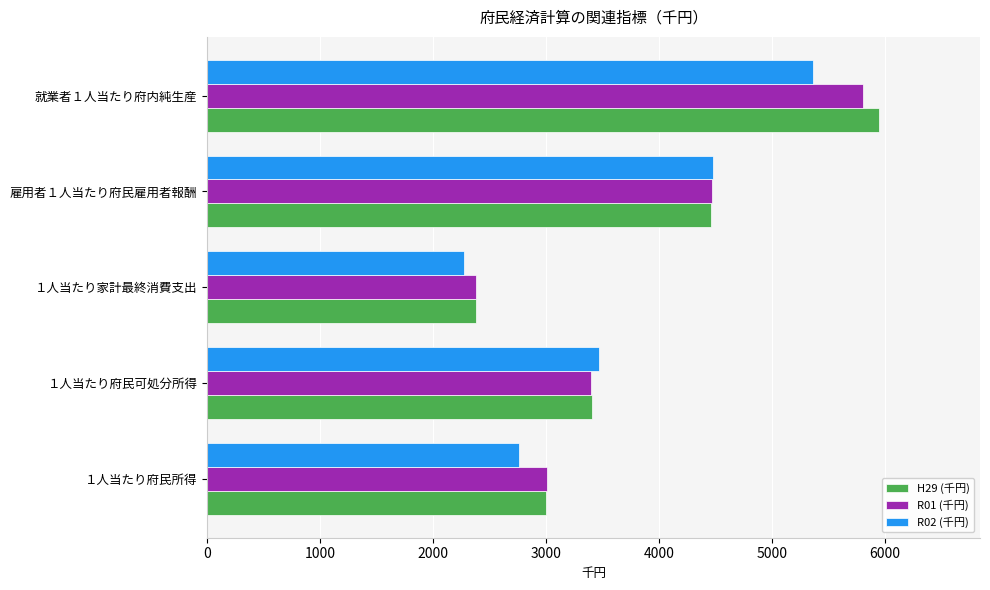

Which category has the lowest value in the R02 (千円) series?

１人当たり家計最終消費支出